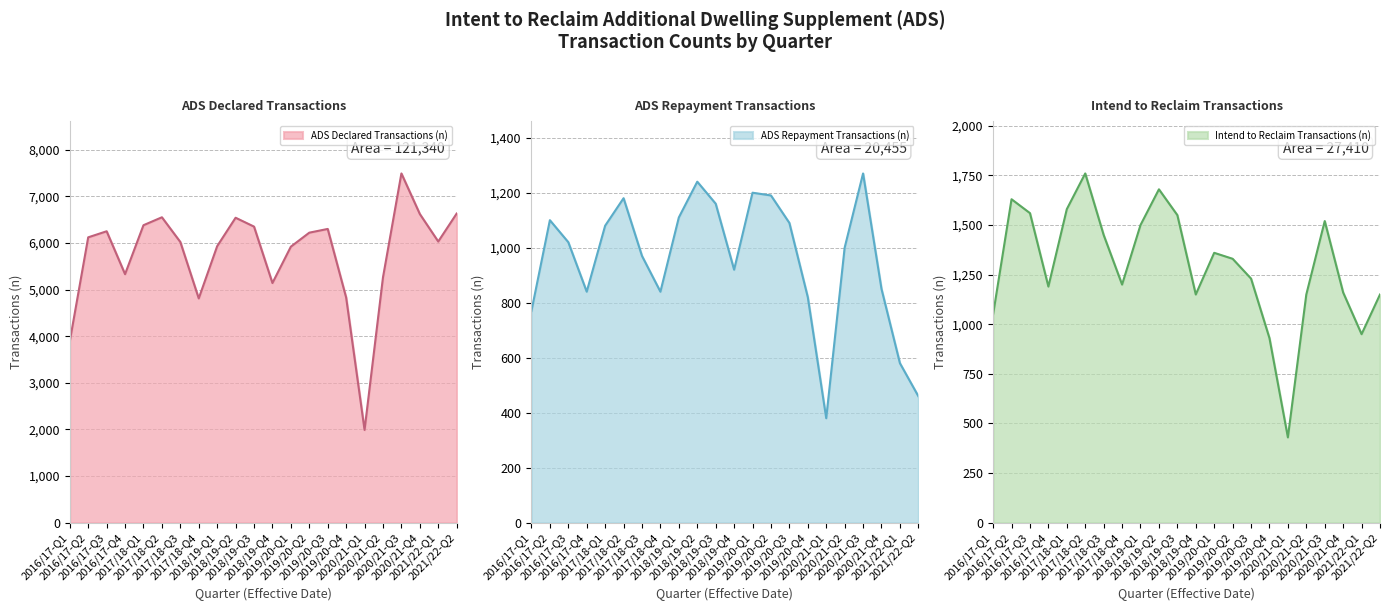

Which series has the largest total across all categories?

ADS Declared Transactions (n)